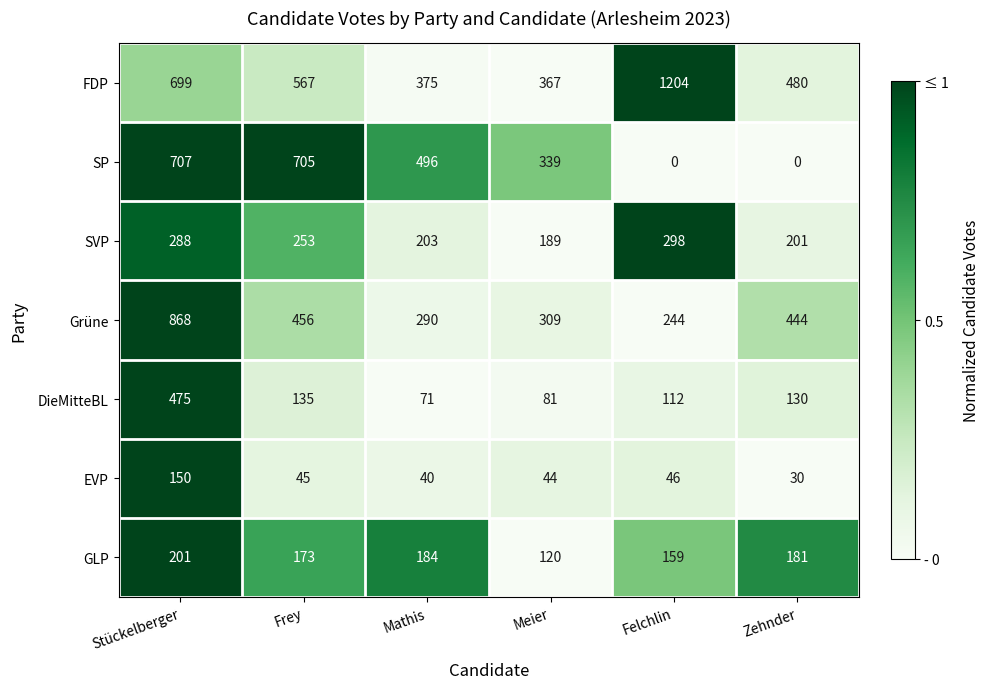

The value of GLP at Zehnder is 315. True or false?

False